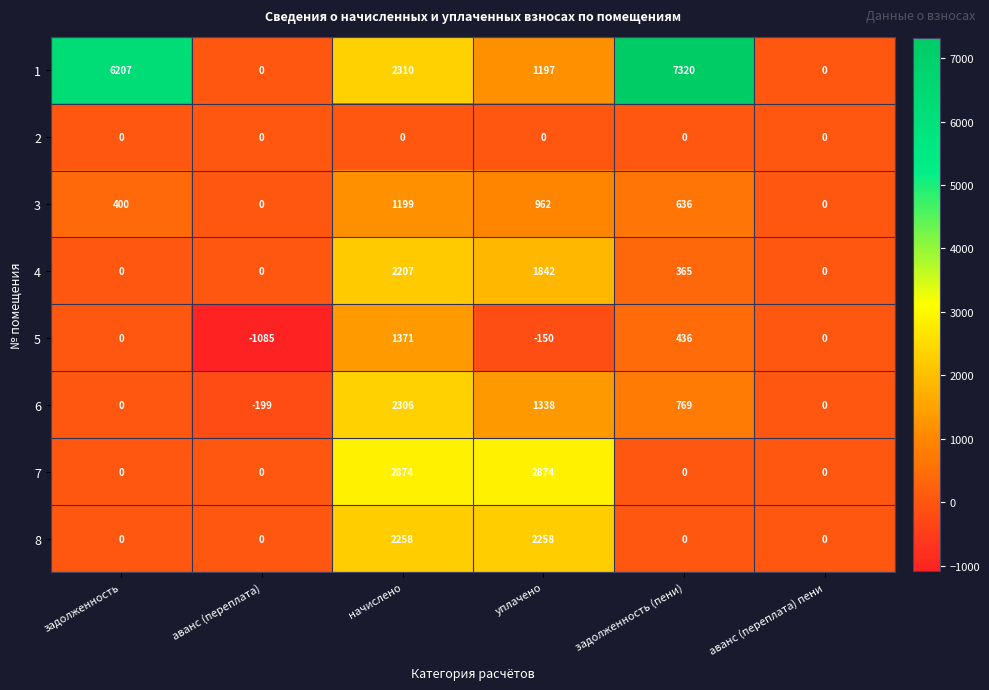

Which series has the largest range (max minus min)?

1